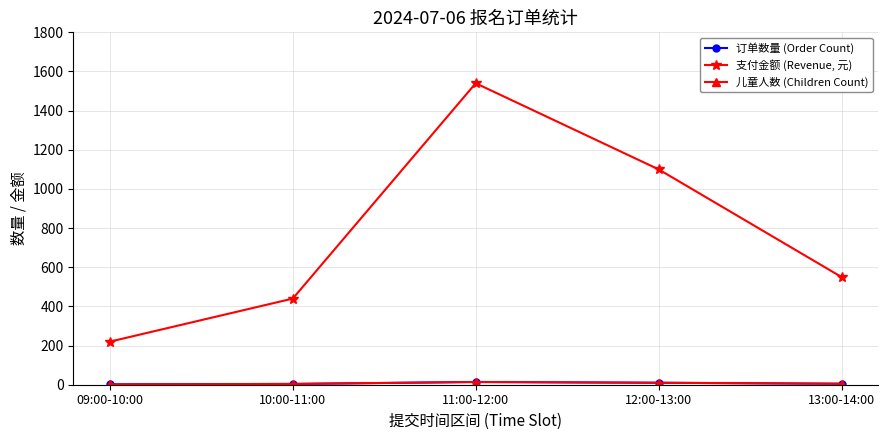

Which series has the largest range (max minus min)?

支付金额 (Revenue, 元)